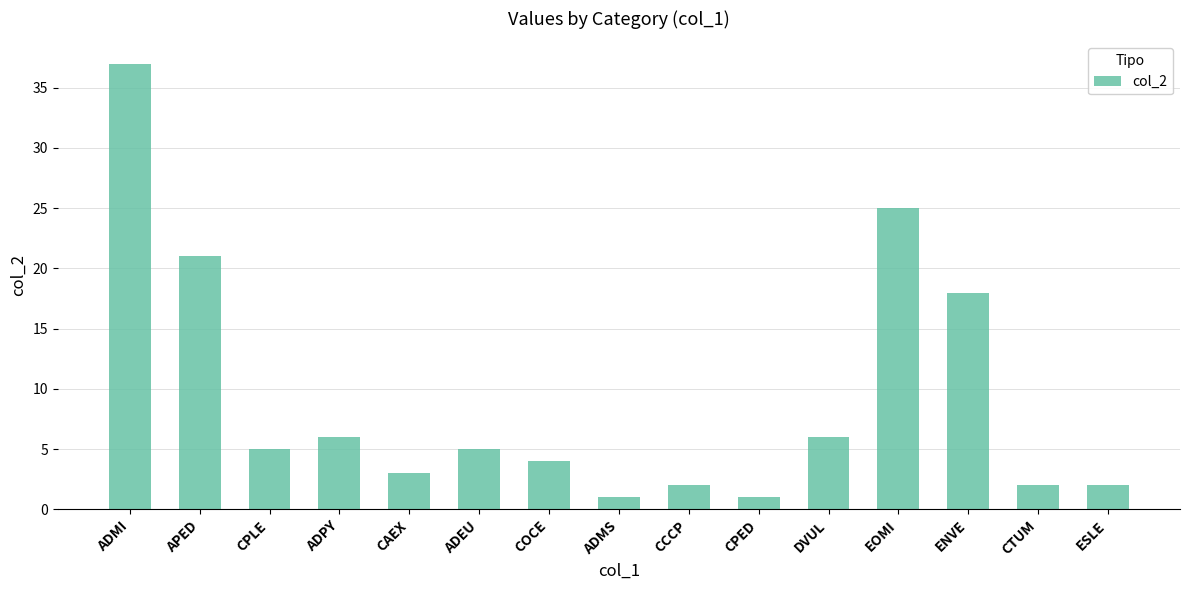

What is the maximum value shown in the chart?

37